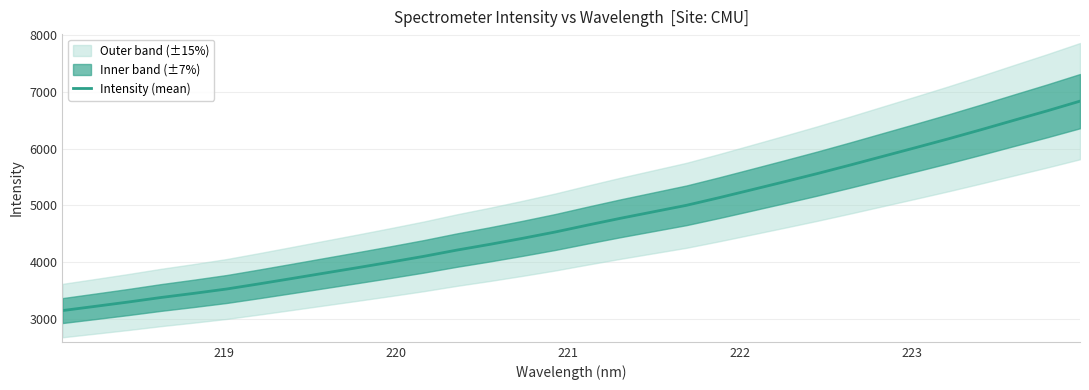

Reading left to right, list all the values displayed in this chart.

3142.2	3217.0	3292.8	3373.2	3446.1	3523.2	3615.0	3709.7	3805.6	3901.1	3998.5	4099.3	4208.8	4309.6	4416.3	4528.5	4651.9	4771.8	4885.8	4999.7	5134.8	5275.5	5417.2	5561.2	5711.5	5865.5	6019.2	6175.0	6336.7	6502.6	6666.8	6837.7